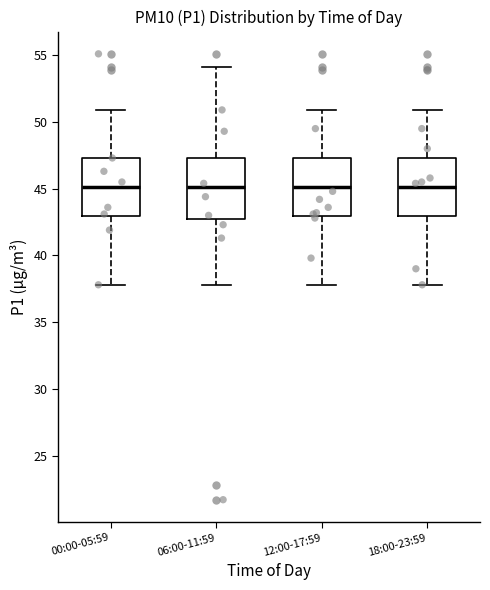

Reading left to right, read every box against the y-axis: the position of its median line, the range the box covers, and the ends of its whiskers. The values are not printed on the chart, so give them approximately, as read against the axis.

00:00-05:59: median 45.0, box 43.0 to 47.5, whiskers 38.0 to 51.0
06:00-11:59: median 45.0, box 43.0 to 47.5, whiskers 38.0 to 54.0
12:00-17:59: median 45.0, box 43.0 to 47.5, whiskers 38.0 to 51.0
18:00-23:59: median 45.0, box 43.0 to 47.5, whiskers 38.0 to 51.0